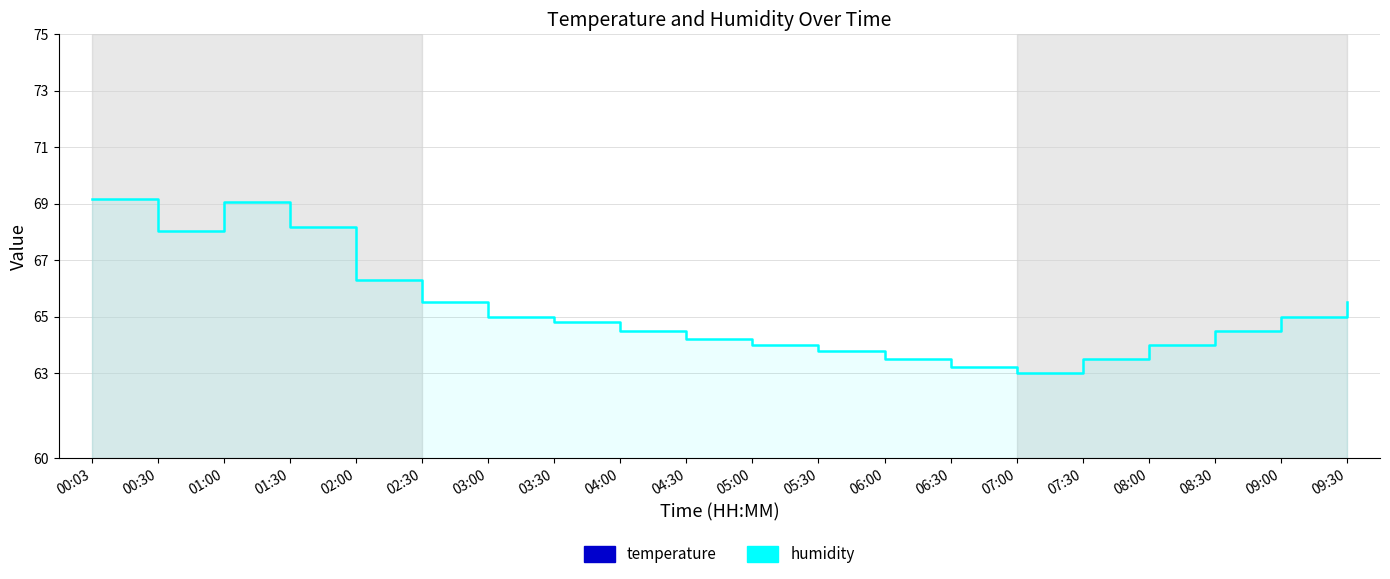

Is the value of humidity at 09:00 greater than the value of temperature at 07:00?

Yes